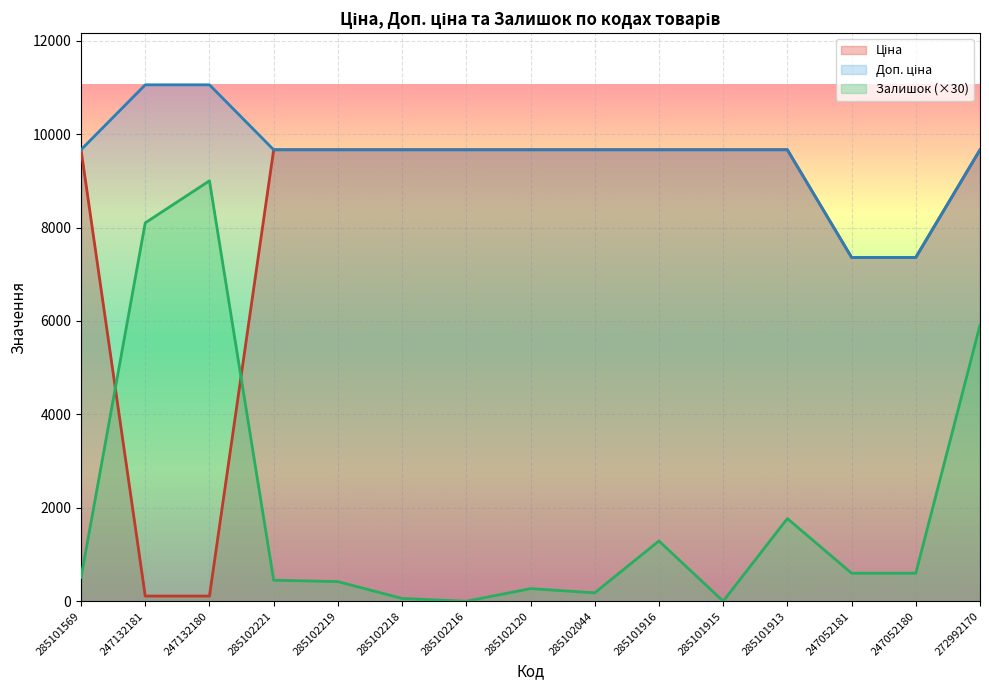

True or false: Доп. ціна has a value of 7360.2 at 247052180.

True